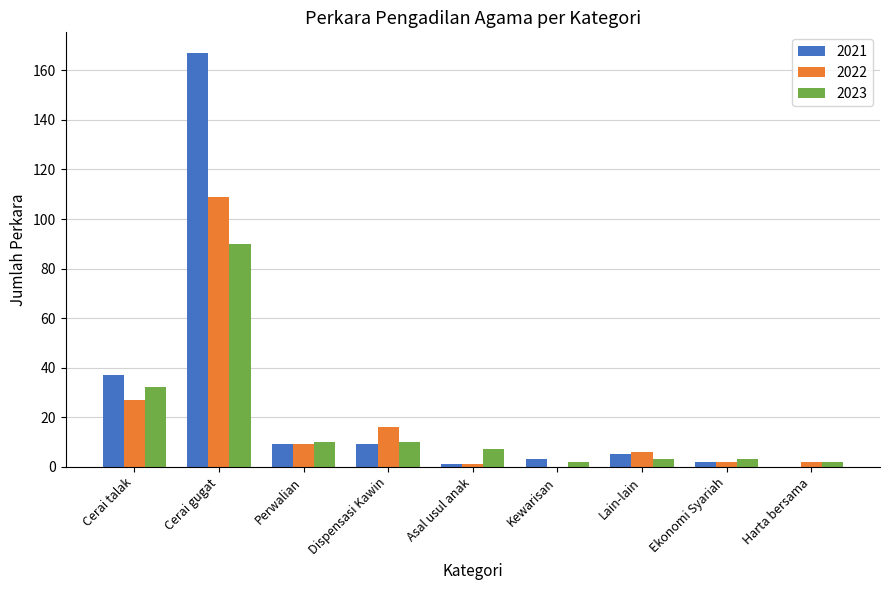

How many distinct data groups are displayed?

3